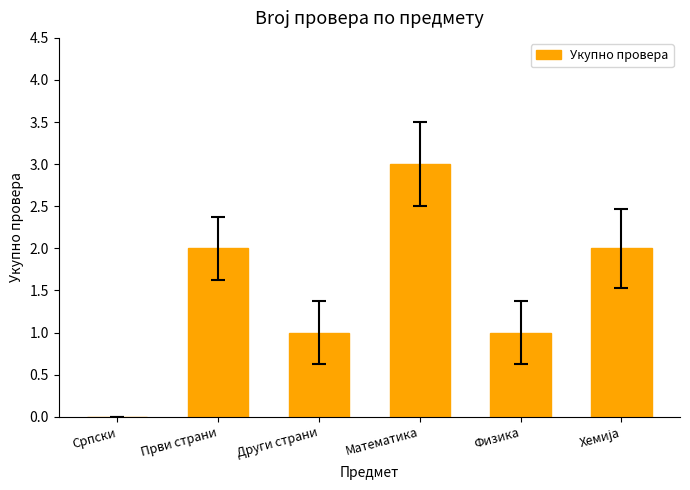

The value at Други страни is 0. True or false?

False